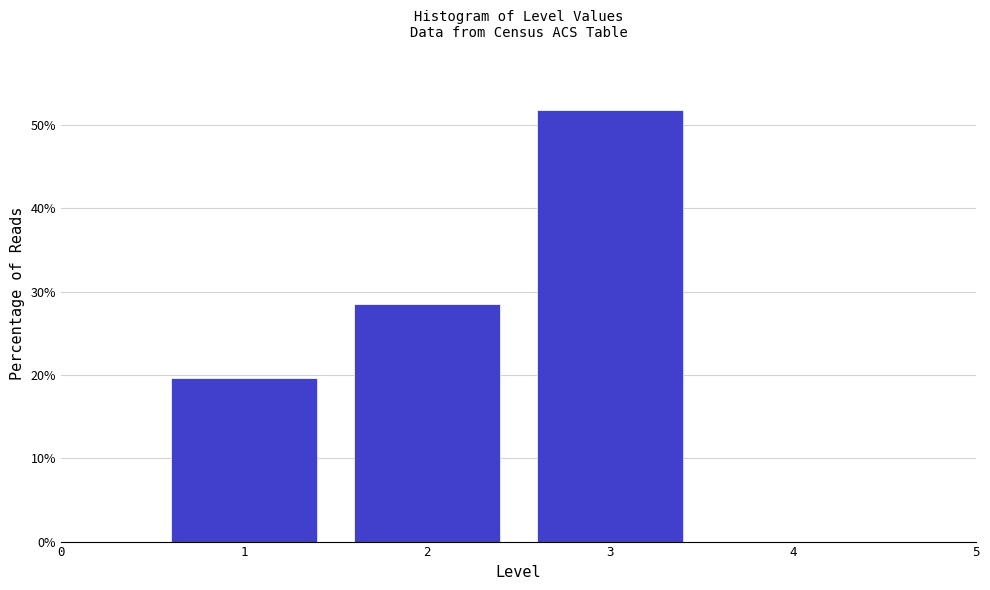

How tall is the bar that spans 0.5 to 1.5 on the x-axis? The values are not printed on the chart, so give them approximately, as read against the axis.

20